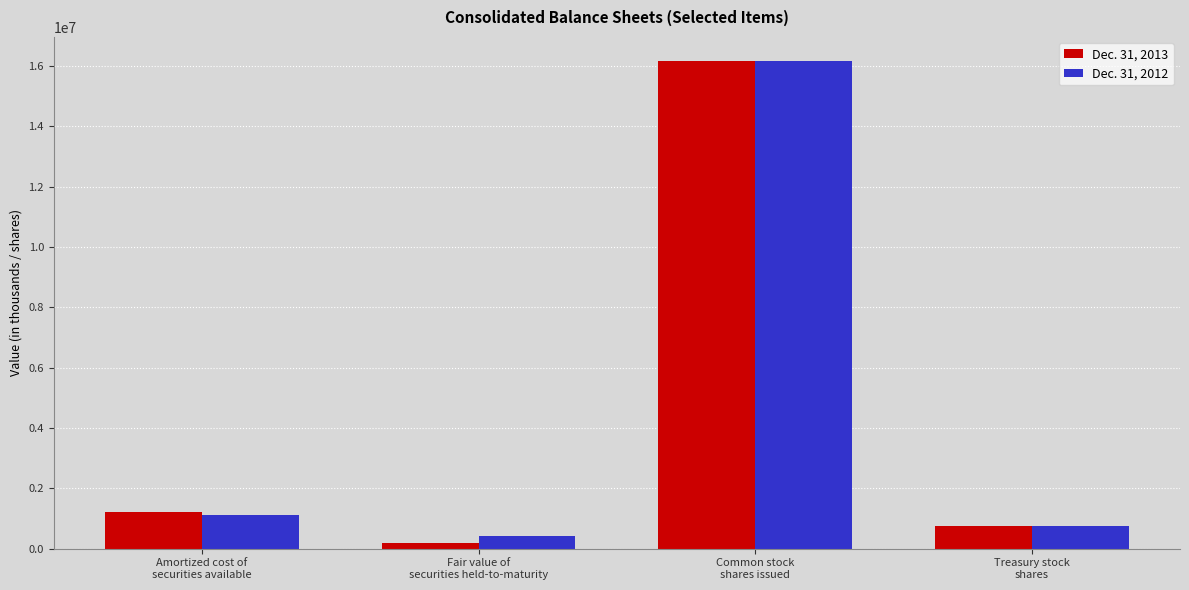

At which label does Dec. 31, 2013 reach its peak?

Common stock
shares issued